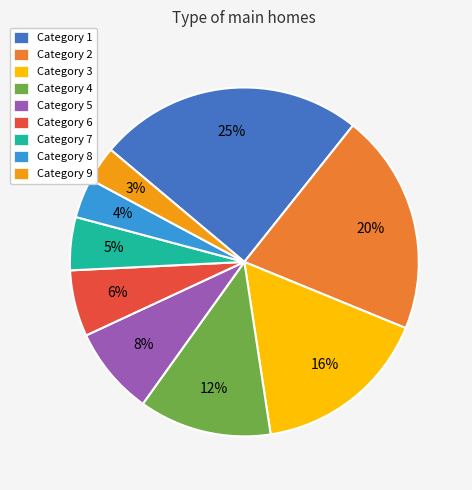

To the nearest percent, what is the average slice percentage?

11%